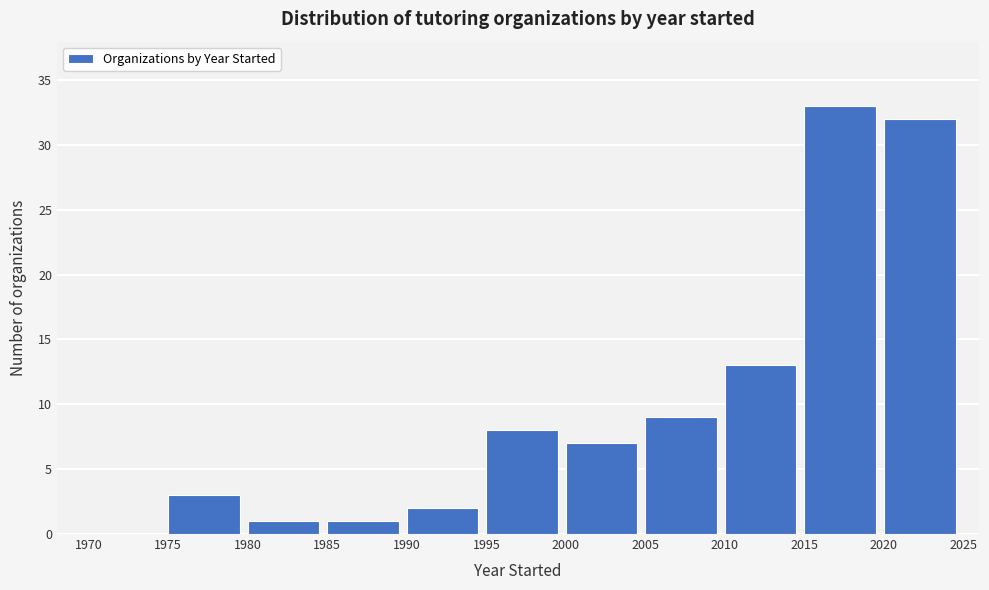

Over which range of the x-axis is the bar tallest?

2015 to 2020